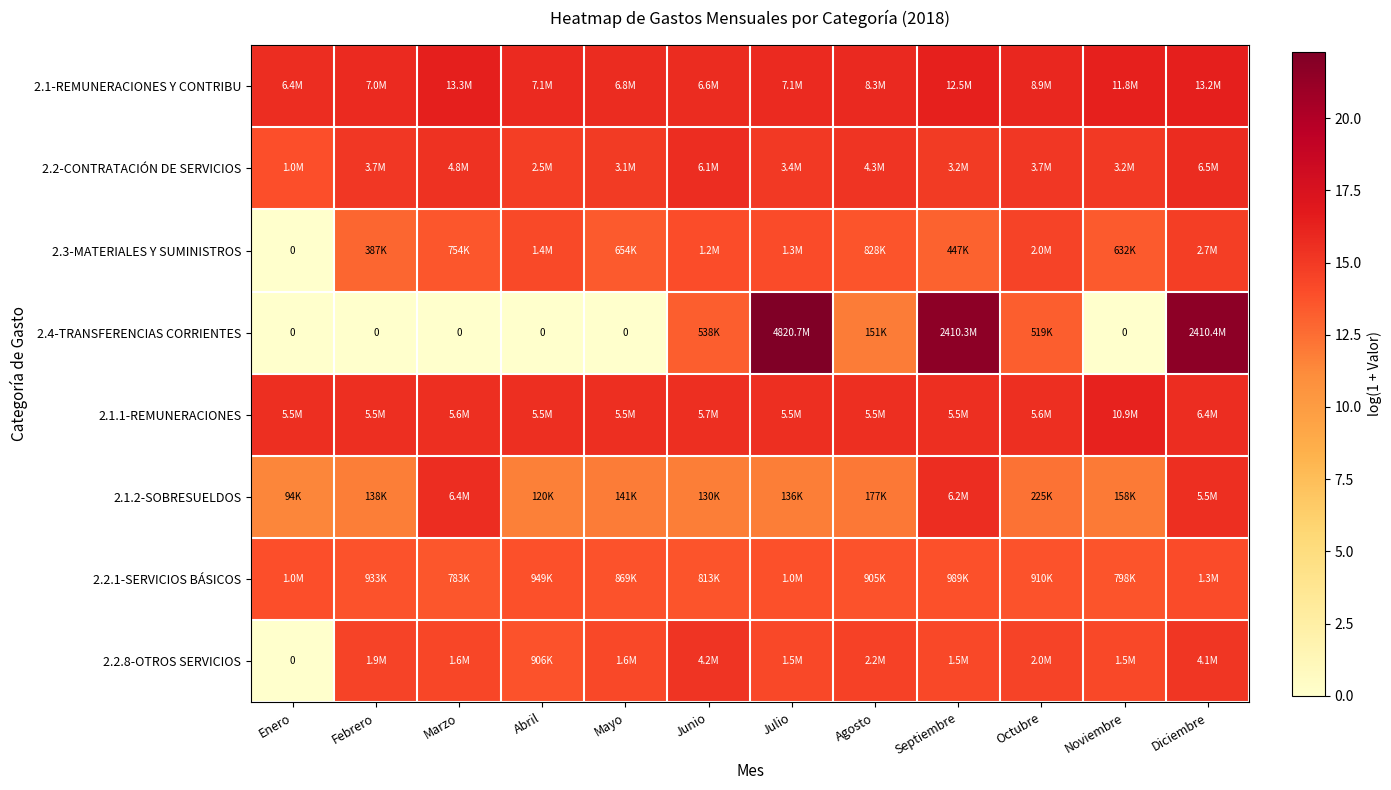

Rank the categories by 2.1-REMUNERACIONES Y CONTRIBU value from lowest to highest.

Enero, Junio, Mayo, Febrero, Abril, Julio, Agosto, Octubre, Noviembre, Septiembre, Diciembre, Marzo